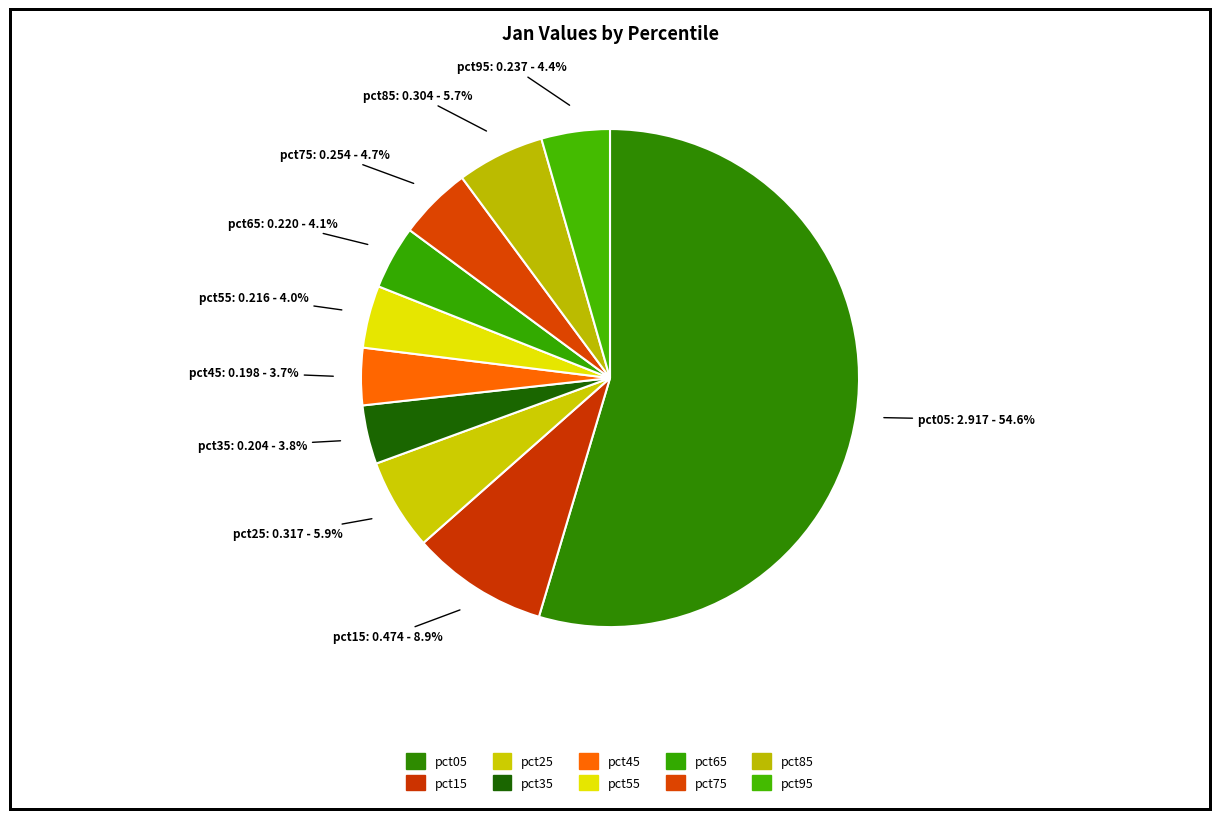

Is there a majority slice in this chart?

Yes